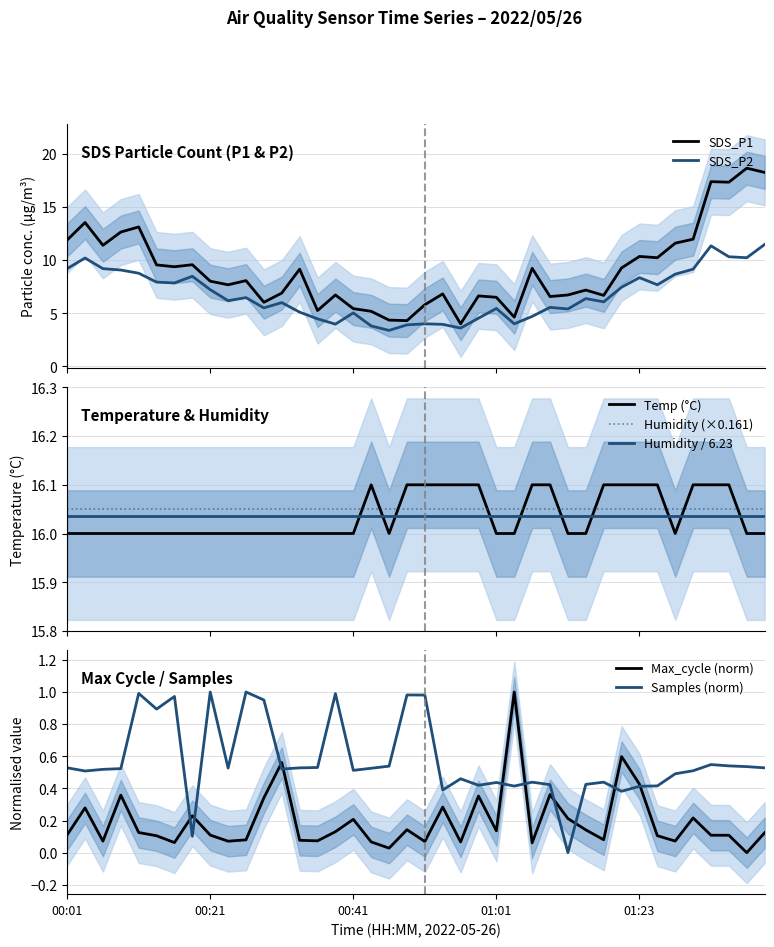

How many interior local peaks does the SDS_P2 series have?

11